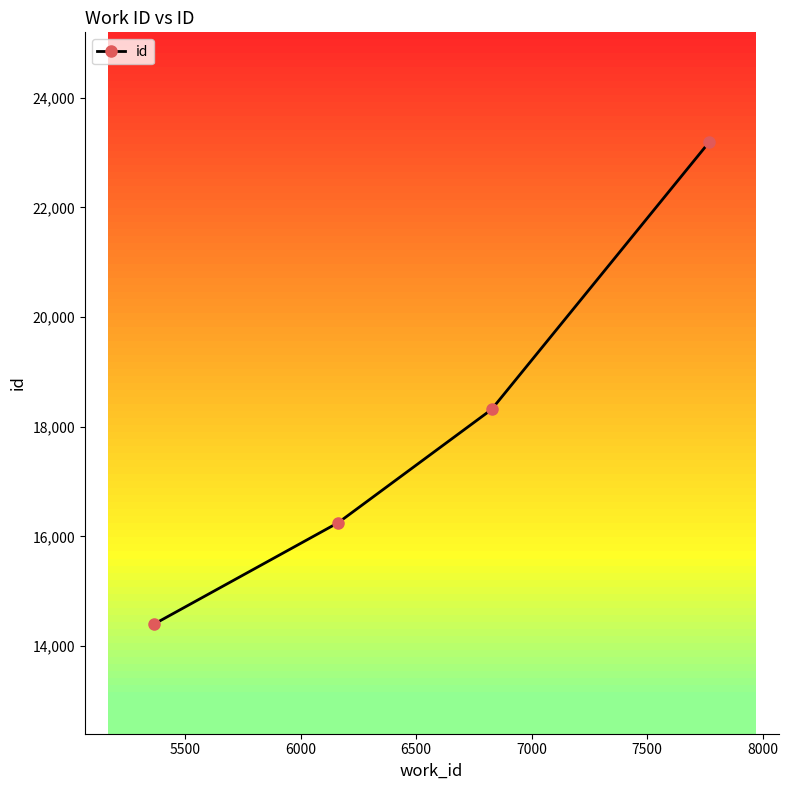

What is the value of the 1st point from the left?

14404